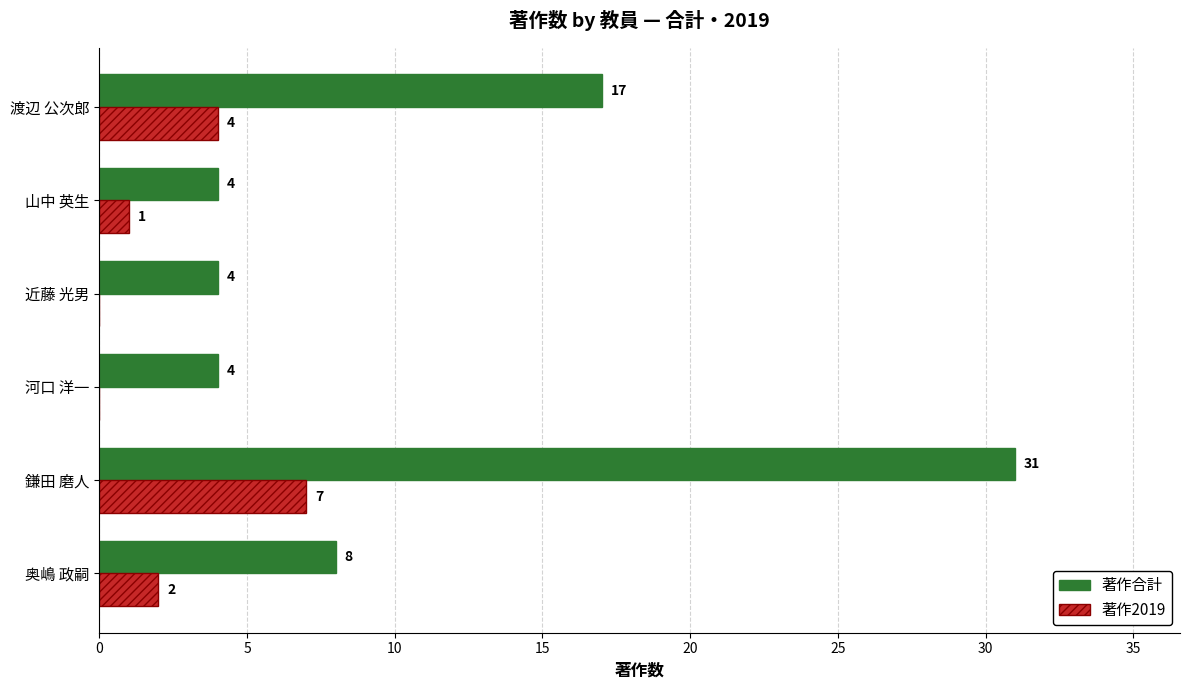

Which series changed the most between 鎌田 磨人 and 河口 洋一?

著作合計